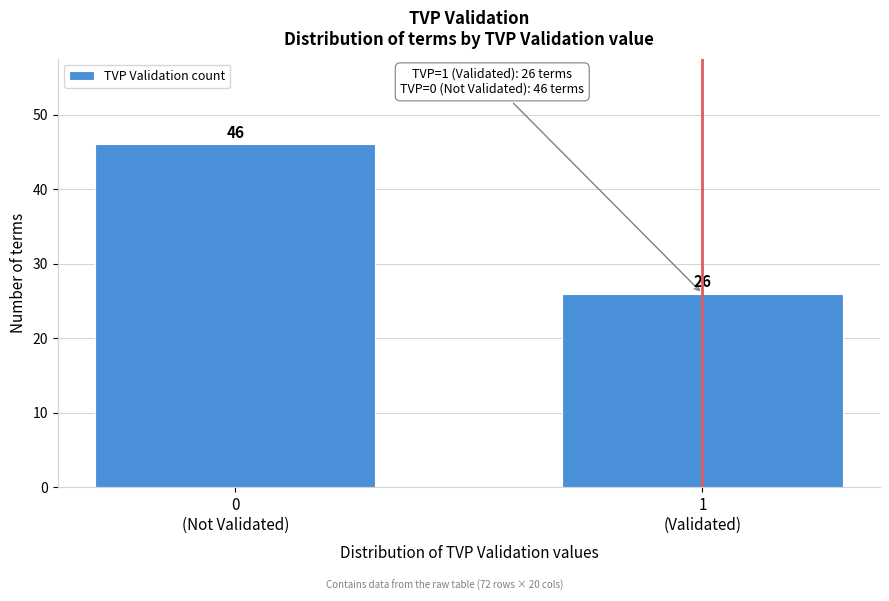

Reading left to right, extract all data points from this chart.

46	26